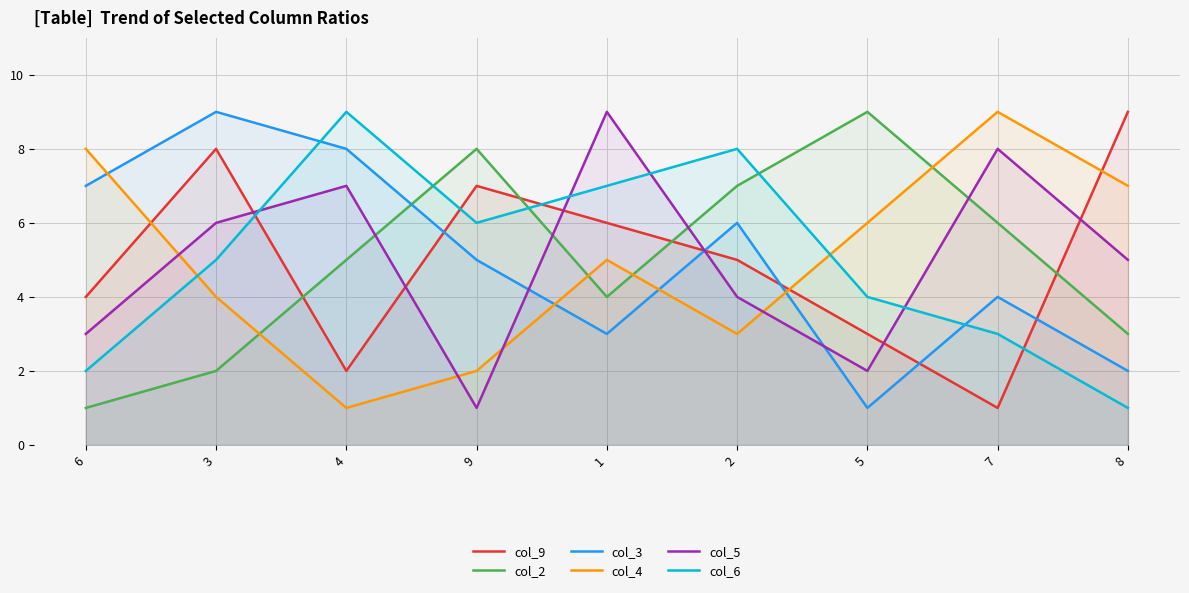

Which series has the widest spread of values?

col_9